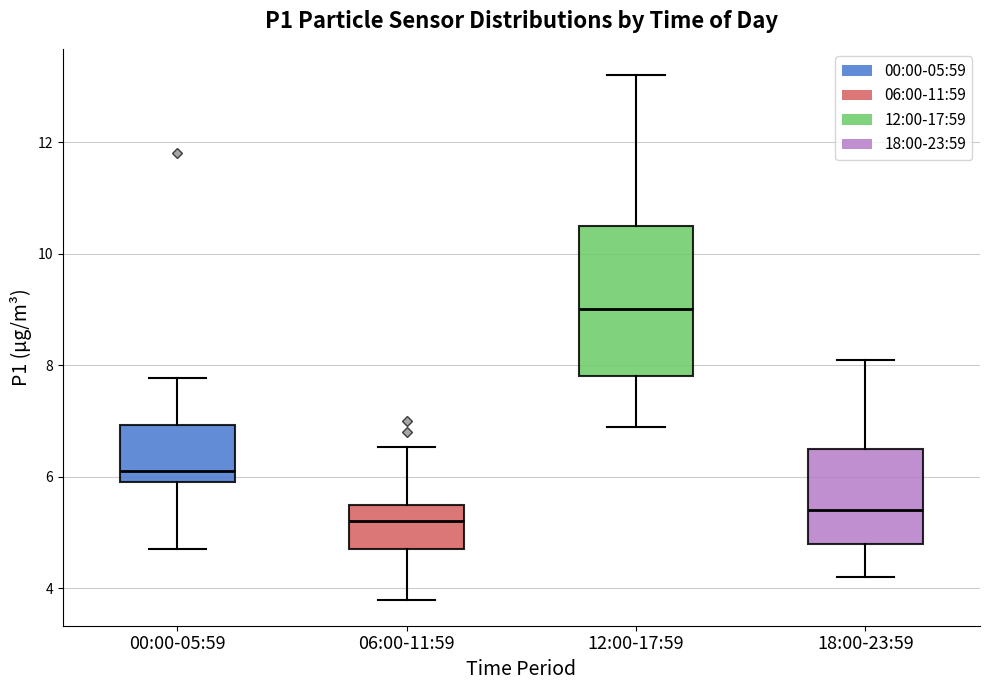

Reading left to right, read every box against the y-axis: the position of its median line, the range the box covers, and the ends of its whiskers. The values are not printed on the chart, so give them approximately, as read against the axis.

00:00-05:59: median 6.2, box 6.0 to 7.0, whiskers 4.8 to 7.8
06:00-11:59: median 5.2, box 4.8 to 5.6, whiskers 3.8 to 6.6
12:00-17:59: median 9.0, box 7.8 to 10.6, whiskers 7.0 to 13.2
18:00-23:59: median 5.4, box 4.8 to 6.6, whiskers 4.2 to 8.2